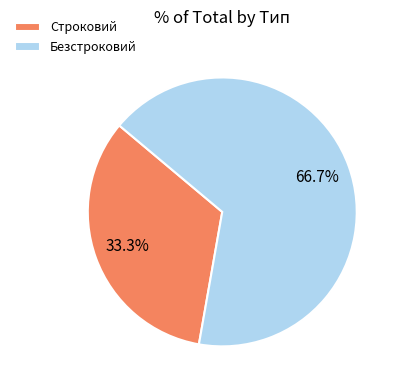

What is the largest slice in the pie chart?

Безстроковий